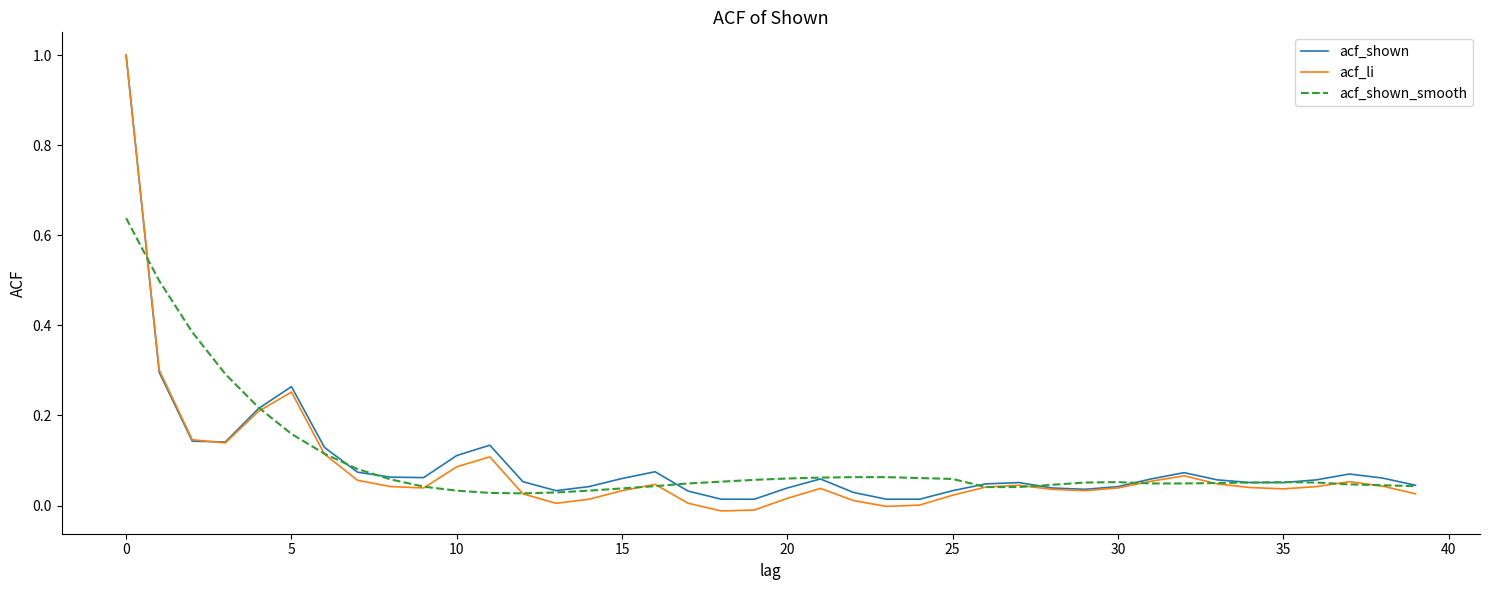

Which series has the widest spread of values?

acf_li